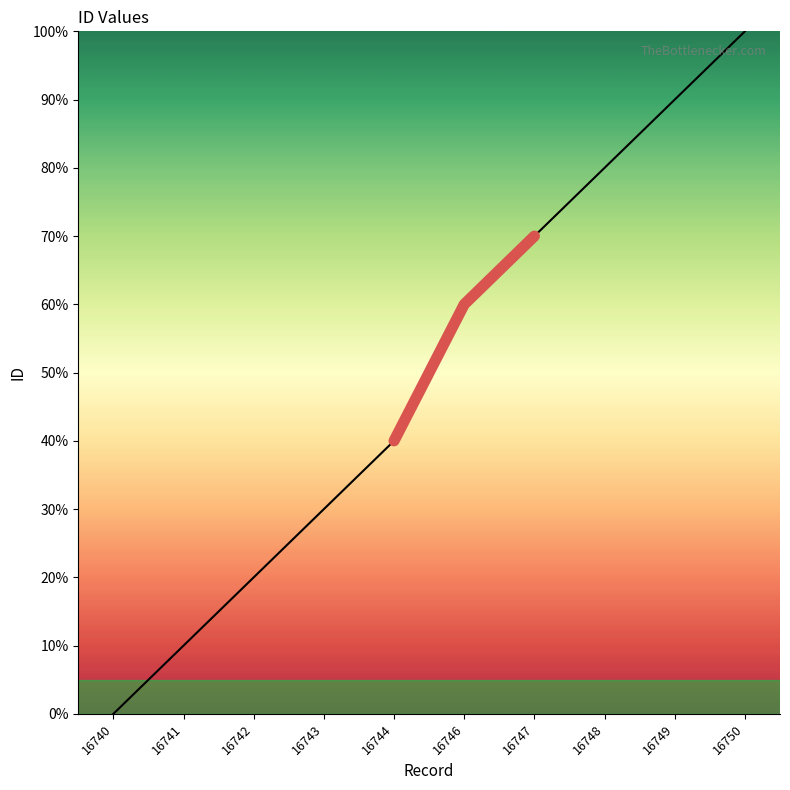

At which label is the value closest to 50?

16744